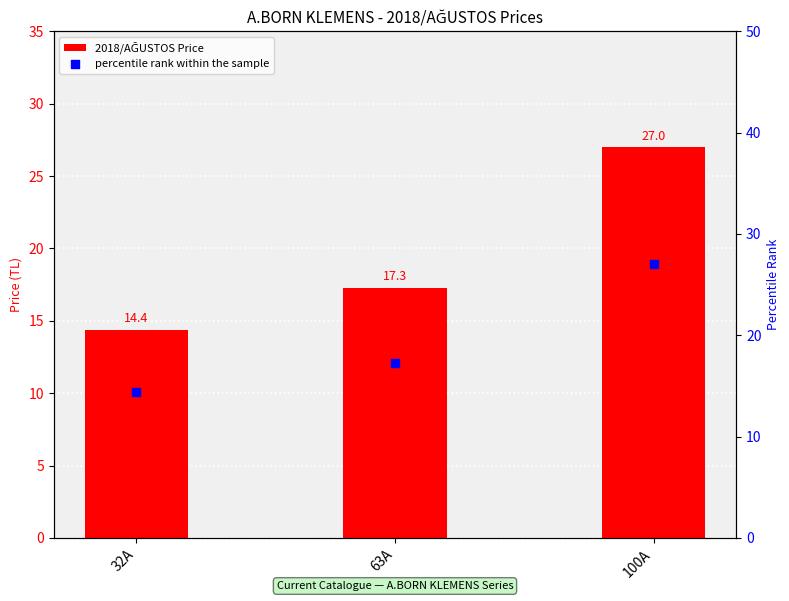

Which series contains the lowest Y value?

2018/AĞUSTOS Price